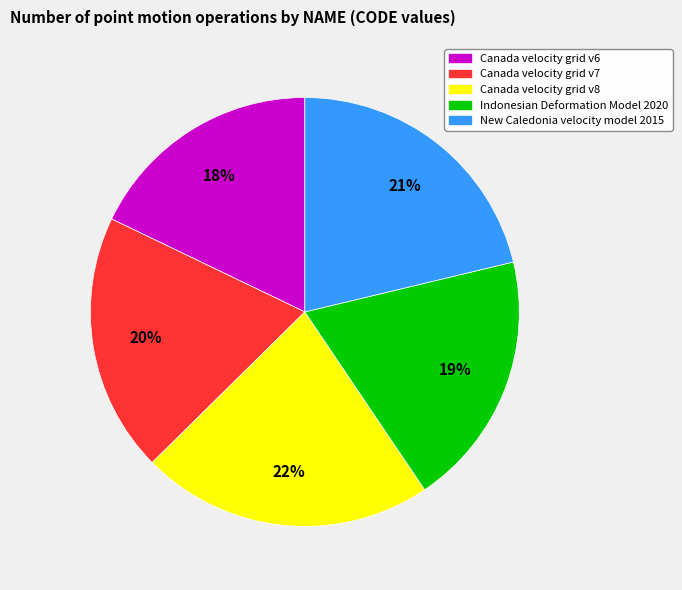

Between Canada velocity grid v6 and Canada velocity grid v8, which is larger?

Canada velocity grid v8